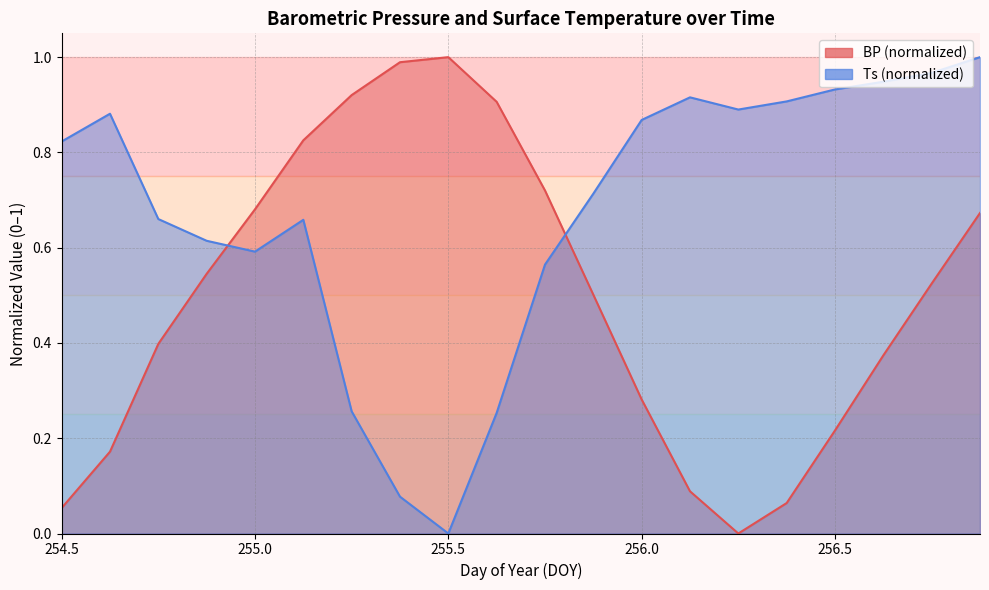

At which label is Ts closest to 0?

255.5